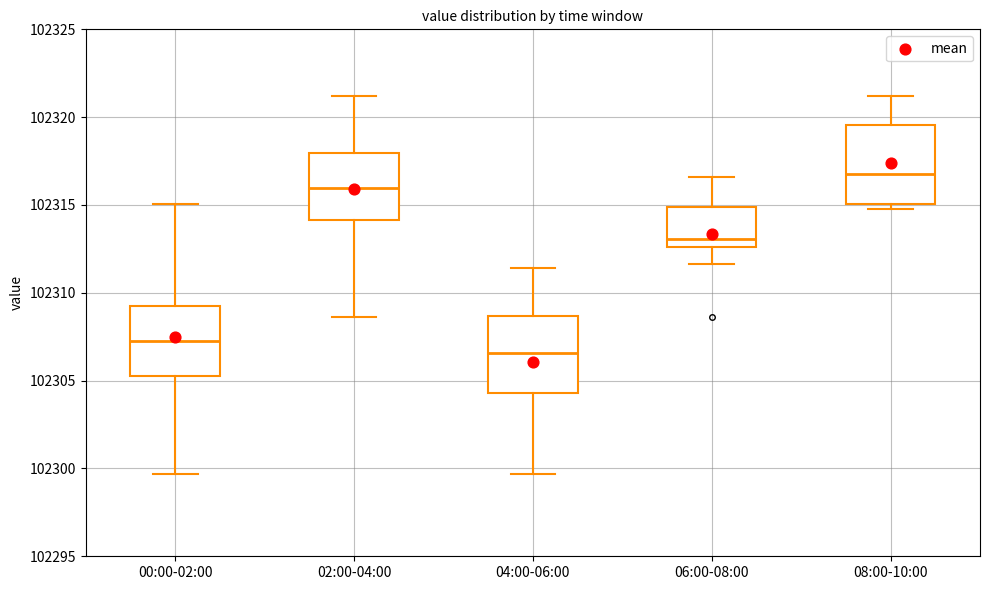

Which box has the lowest median line?

04:00-06:00